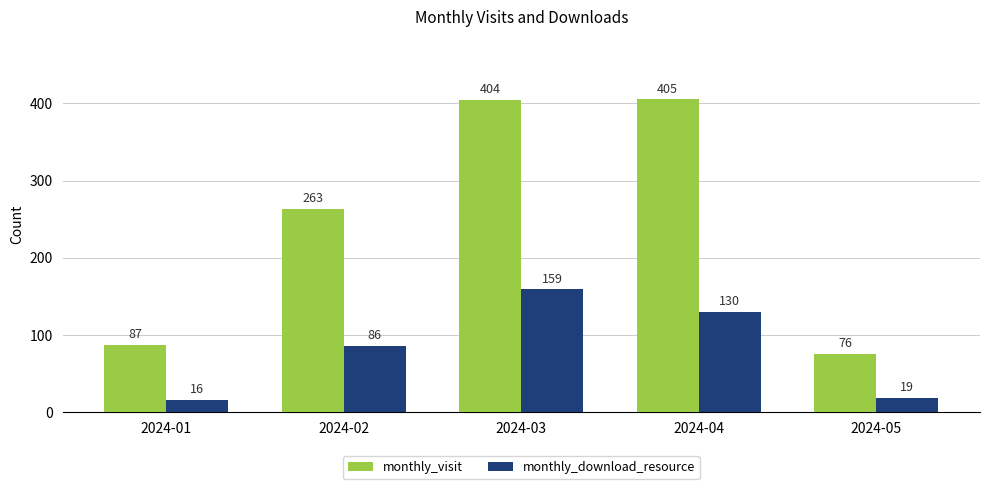

Count the number of categories in the chart.

5